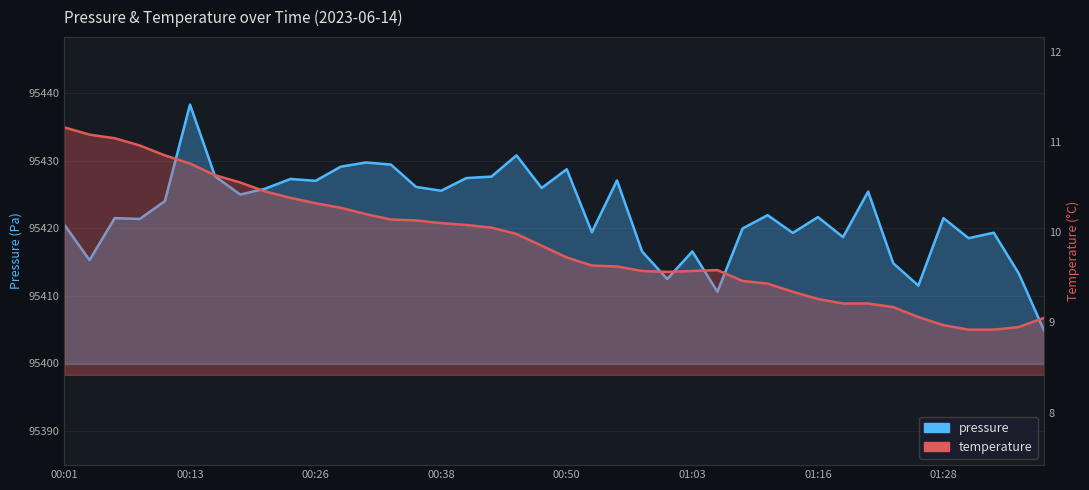

True or false: temperature and pressure cross at least once.

False